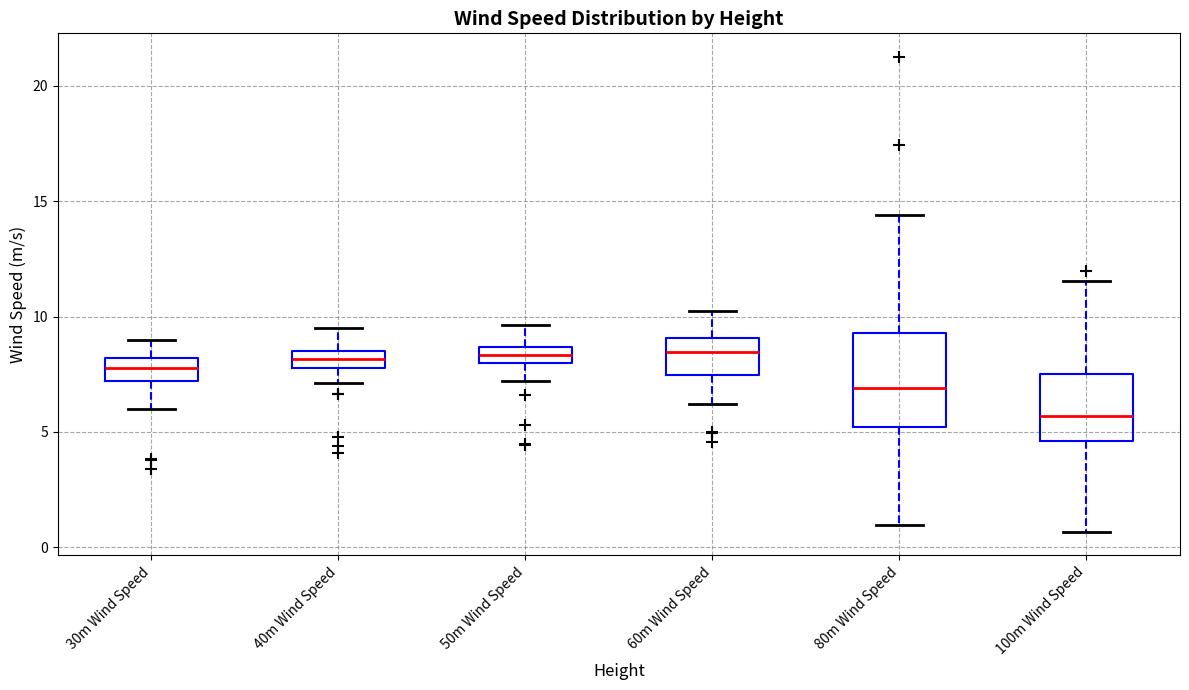

Where does the lower whisker of the box for 30m Wind Speed end on the y-axis? The values are not printed on the chart, so give them approximately, as read against the axis.

6.0